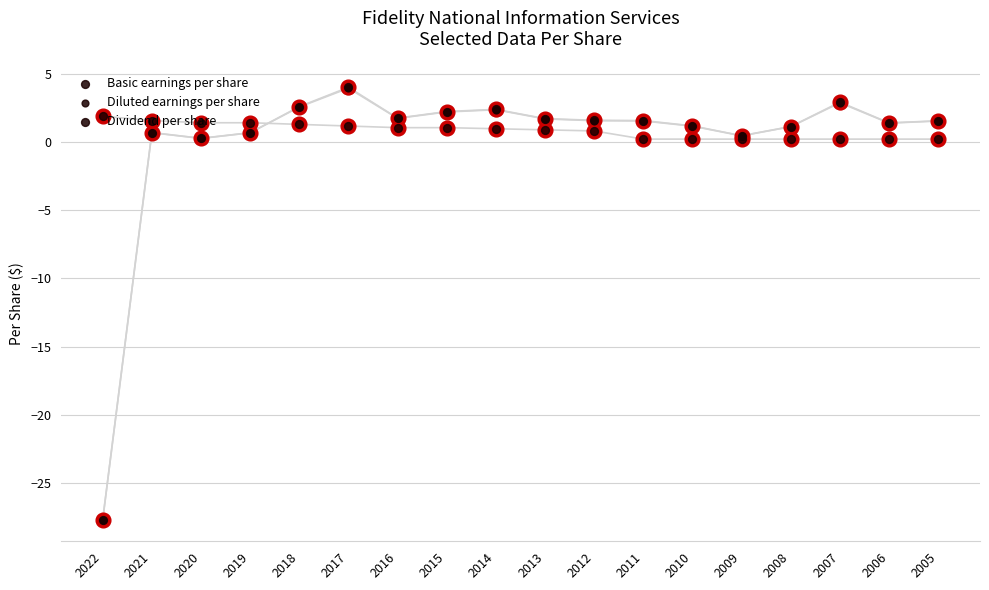

Which series contains the lowest Y value?

Basic earnings per share